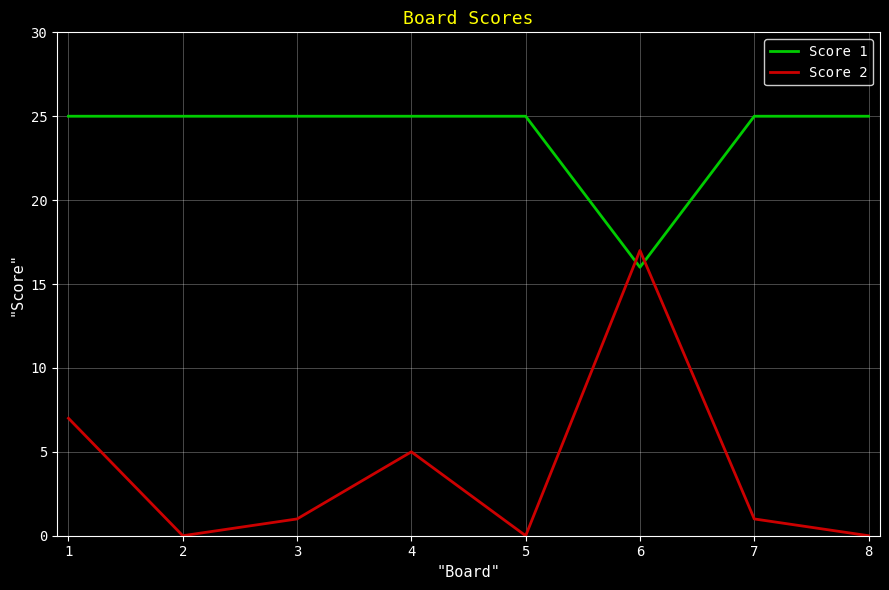

What is the difference between the Score 1 values at 4 and 5?

0